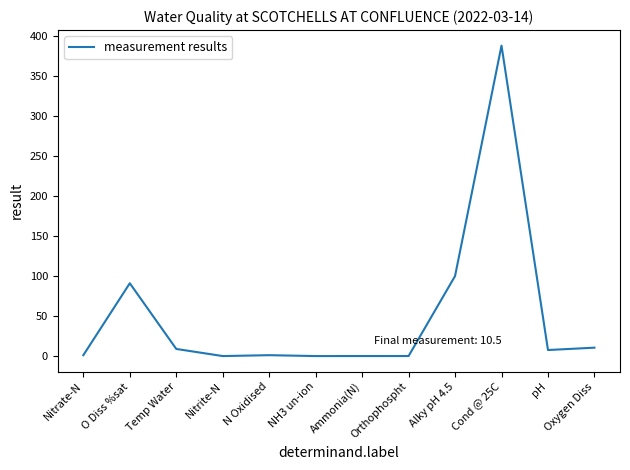

Is it true that the value at Alky pH 4.5 is 100.0?

True